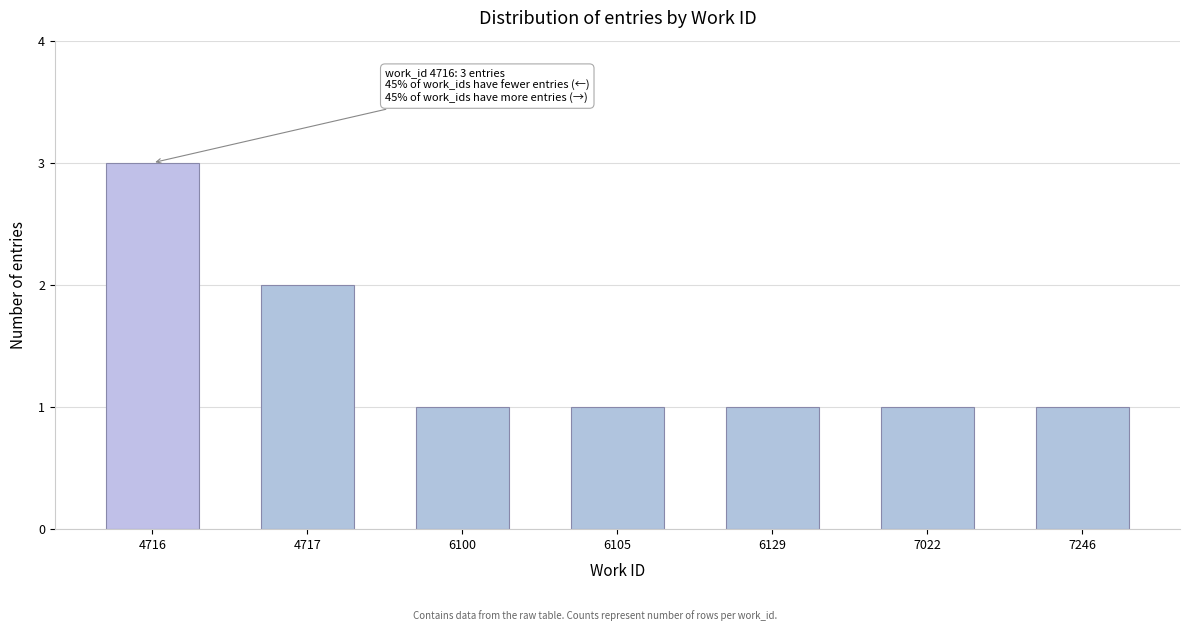

Which has a higher value, 4716 or 6105?

4716